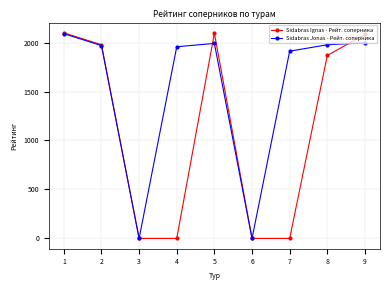

What is the sum of all Sidabras Jonas - Рейт. соперника values?

13893